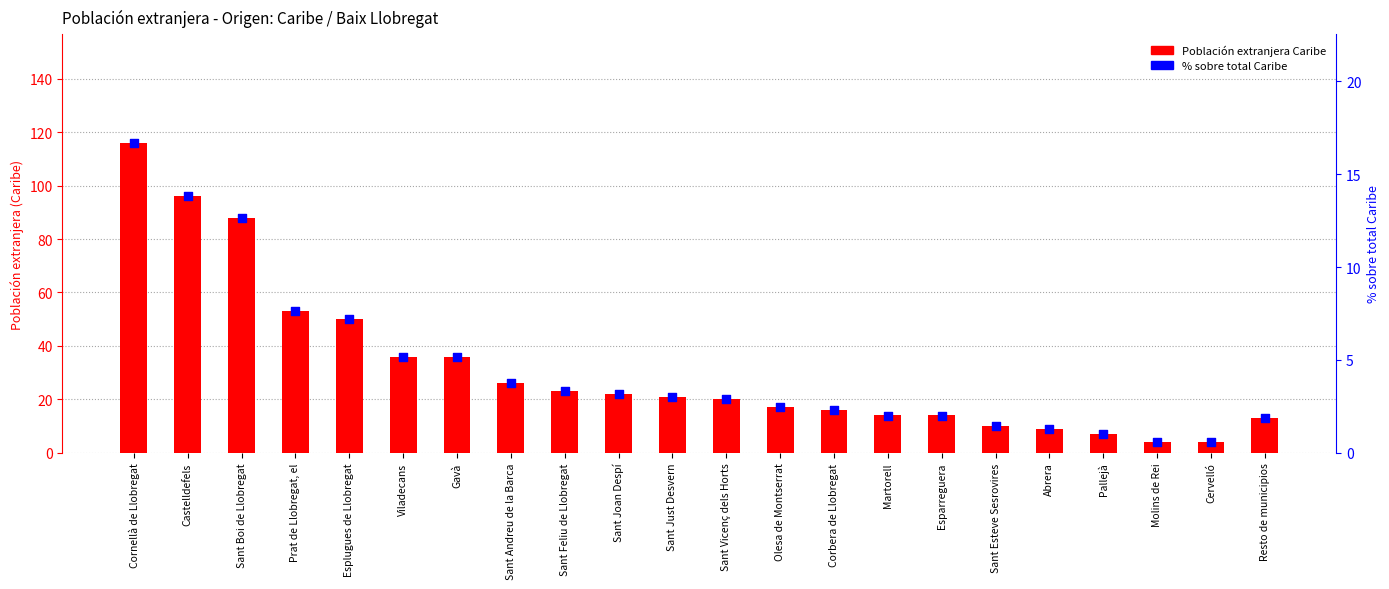

What are all the series names shown in the legend?

Población extranjera Caribe, % sobre total Caribe